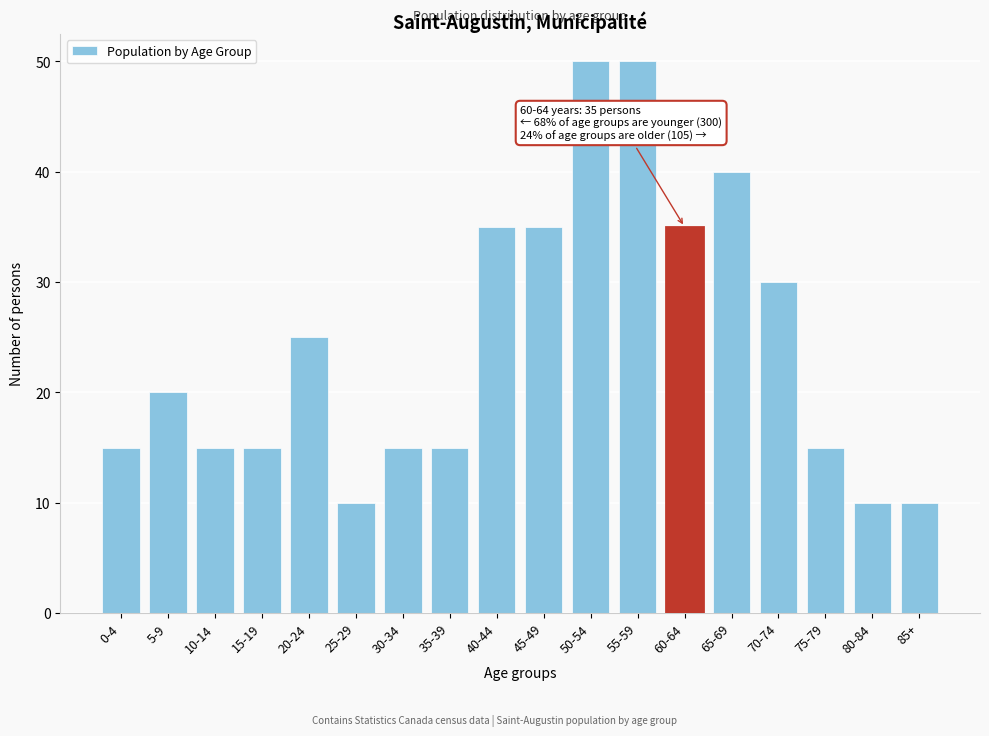

Reading left to right, transcribe all the data shown in this chart.

0-4=15	5-9=20	10-14=15	15-19=15	20-24=25	25-29=10	30-34=15	35-39=15	40-44=35	45-49=35	50-54=50	55-59=50	60-64=35	65-69=40	70-74=30	75-79=15	80-84=10	85+=10